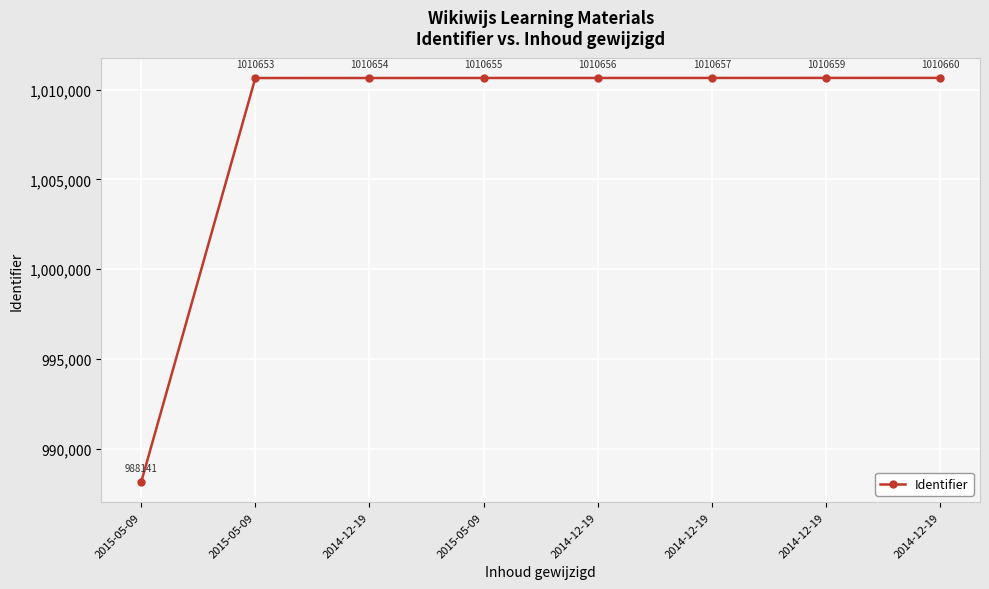

Count the number of categories in the chart.

8